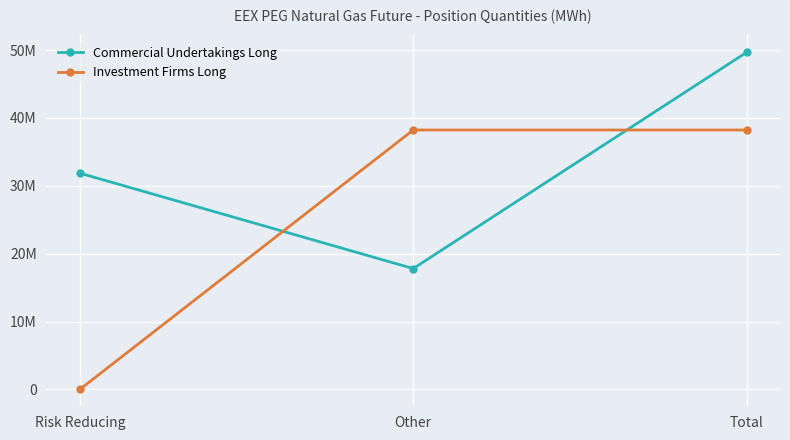

Where is Commercial Undertakings Long nearest to the value 33731781?

Risk Reducing